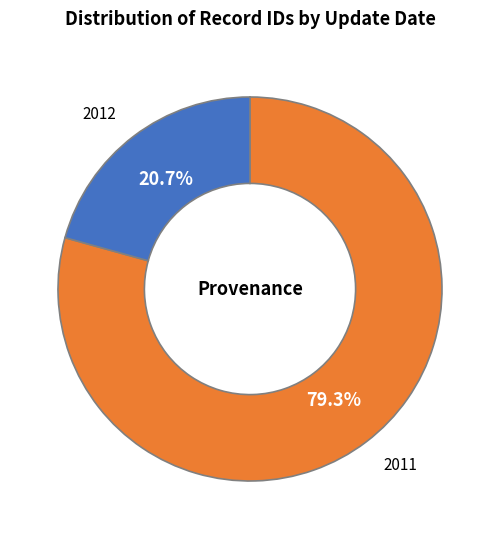

Is there a majority slice in this chart?

Yes